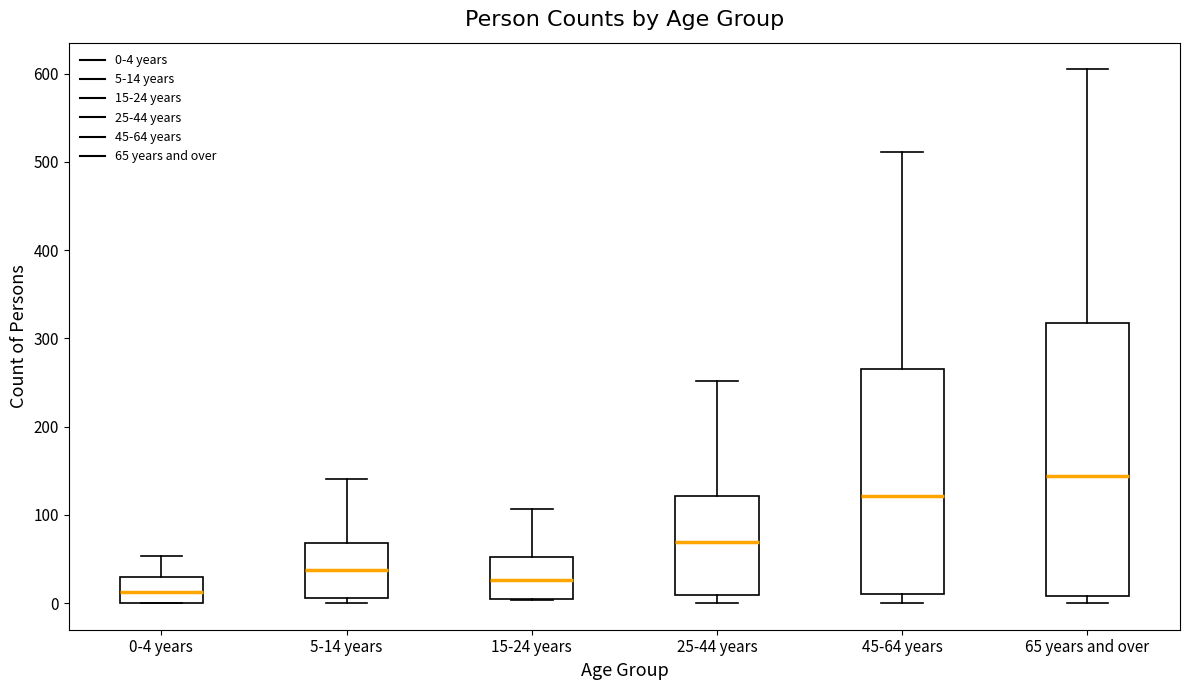

Which box's median line is the lowest?

0-4 years